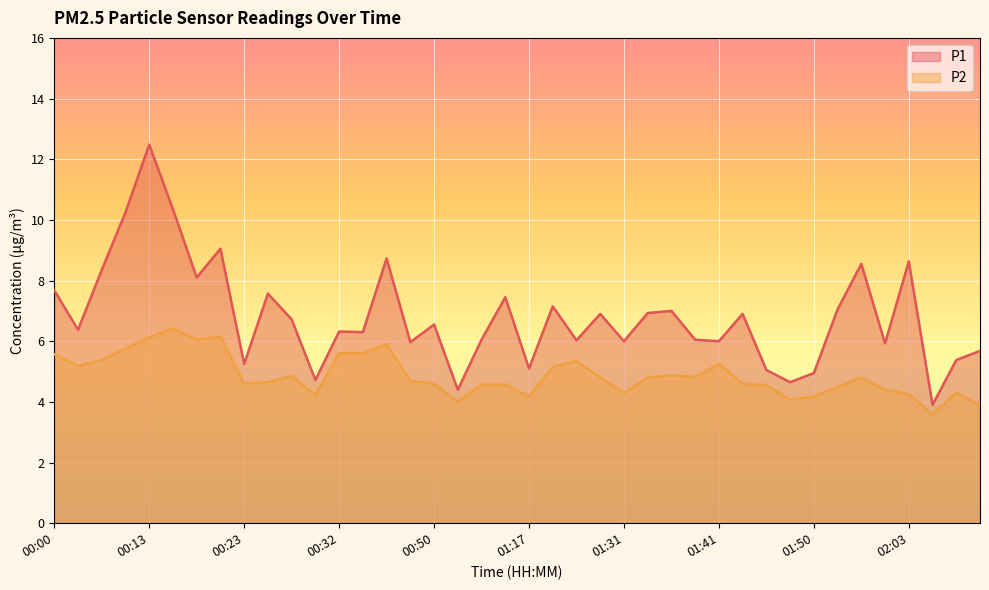

Is it true that P2 equals 1.6 at 01:58?

False